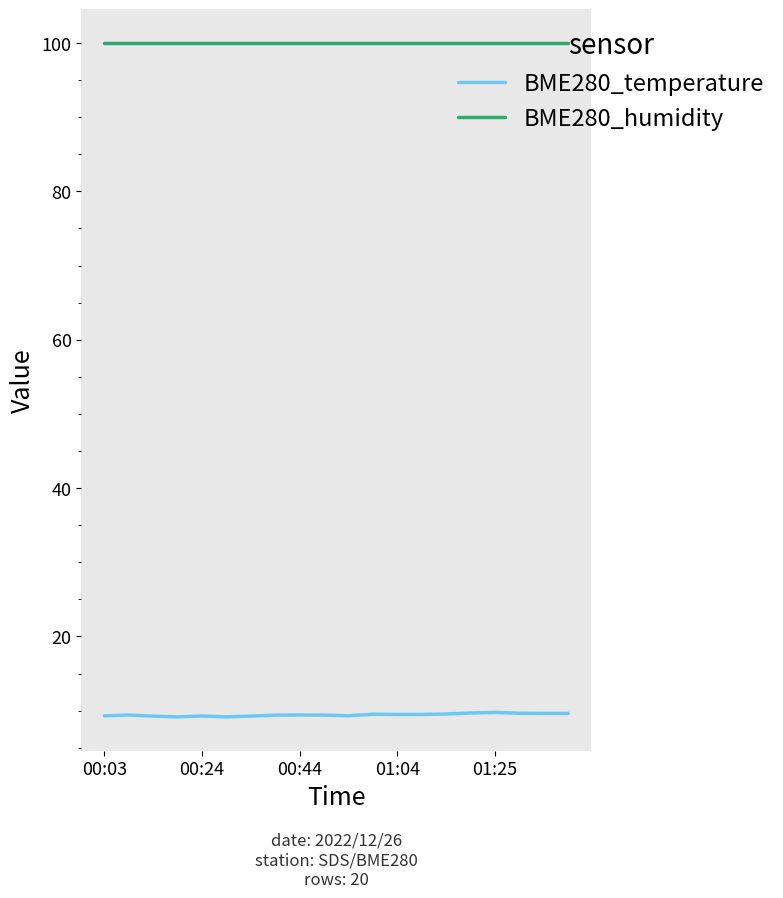

What are all the series names shown in the legend?

BME280_temperature, BME280_humidity